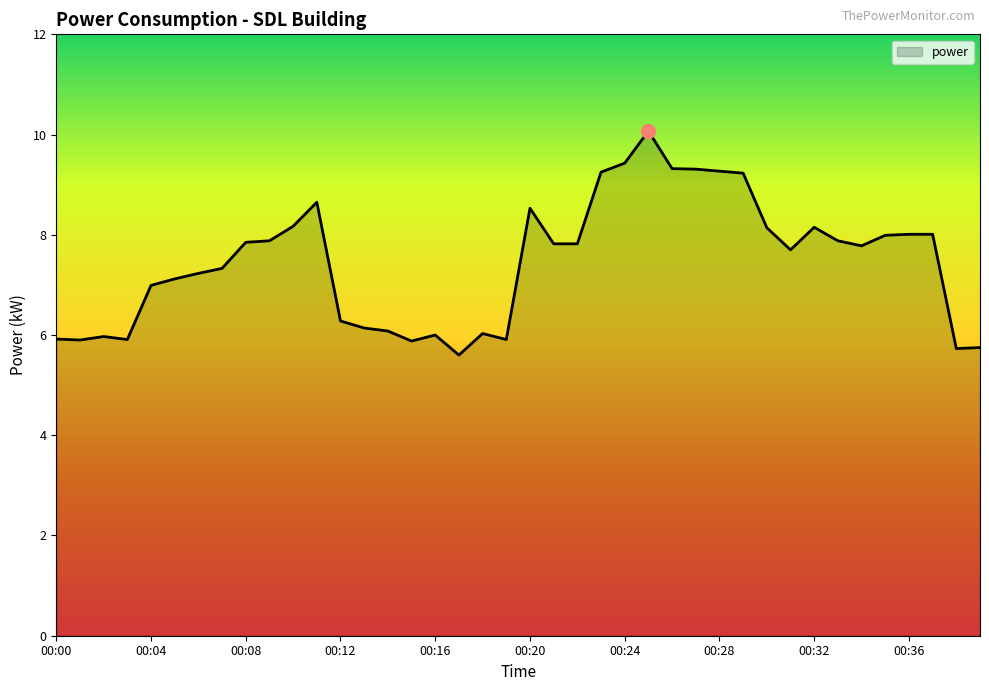

What is the smallest value displayed?

5.6